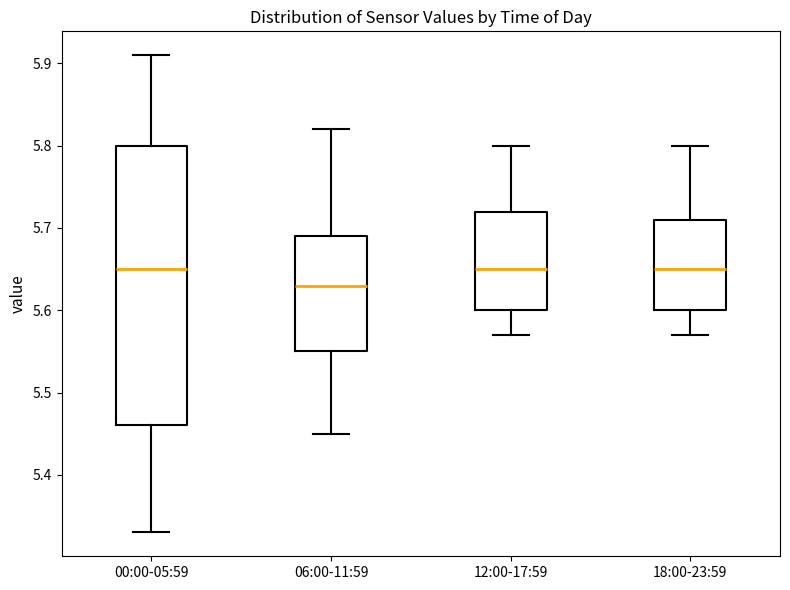

Where does the upper whisker of the box for 00:00-05:59 end on the y-axis? The values are not printed on the chart, so give them approximately, as read against the axis.

5.91